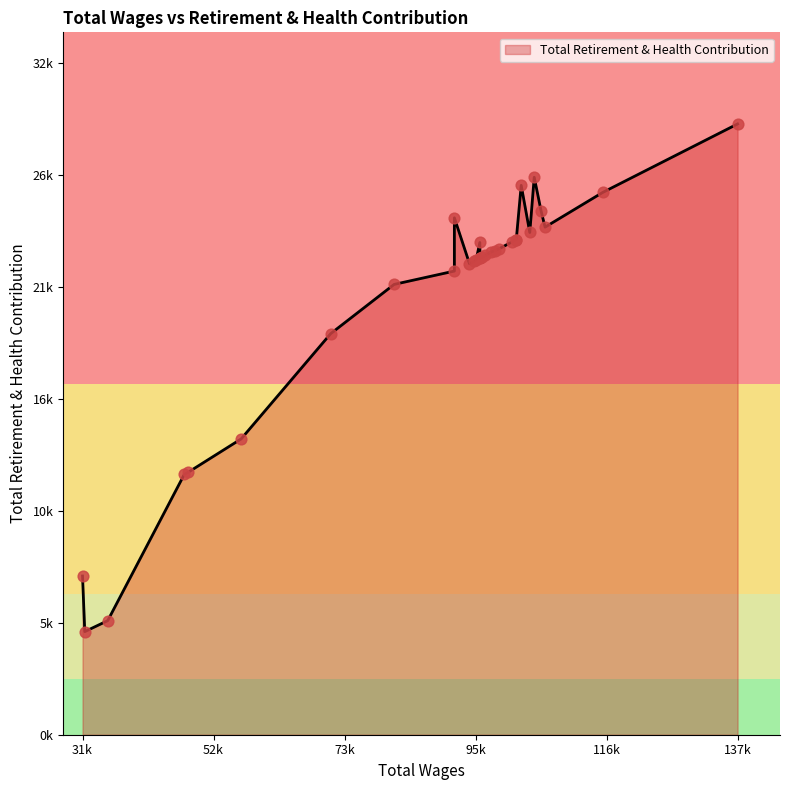

Approximately how many times larger is the value at 31769.0 compared to 97601.0?

0.2